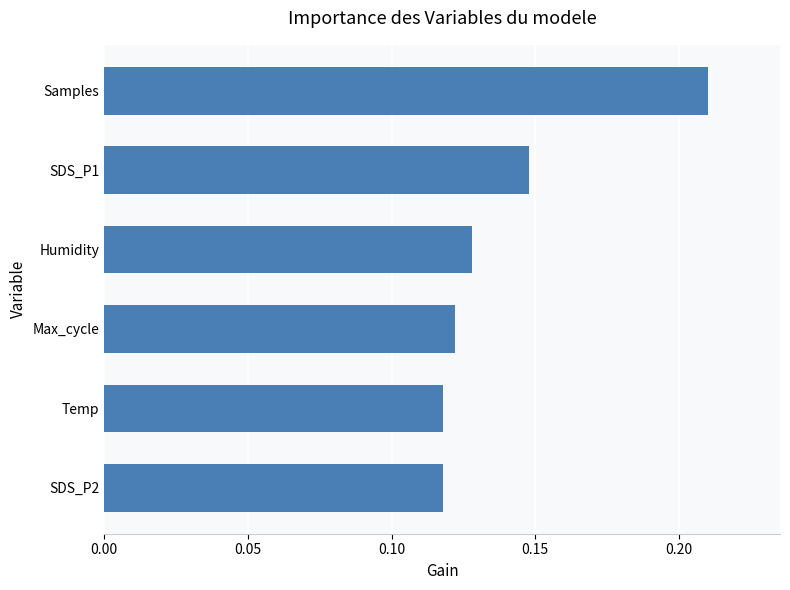

What is the sum of all values?

0.8